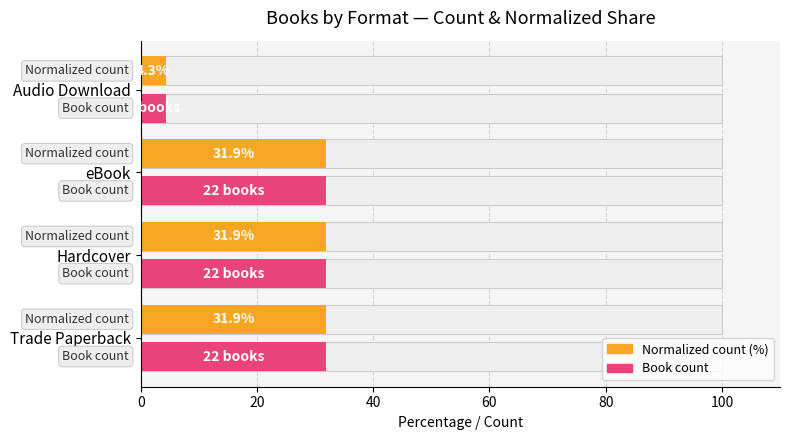

How many distinct data groups are displayed?

2